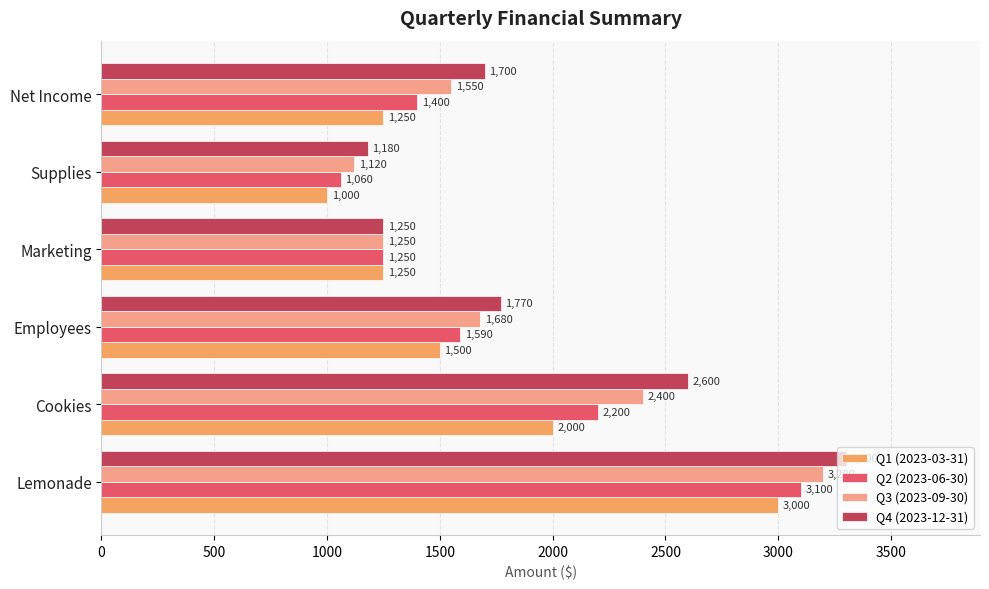

Rank the series at Employees from highest to lowest value.

Q4 (2023-12-31), Q3 (2023-09-30), Q2 (2023-06-30), Q1 (2023-03-31)